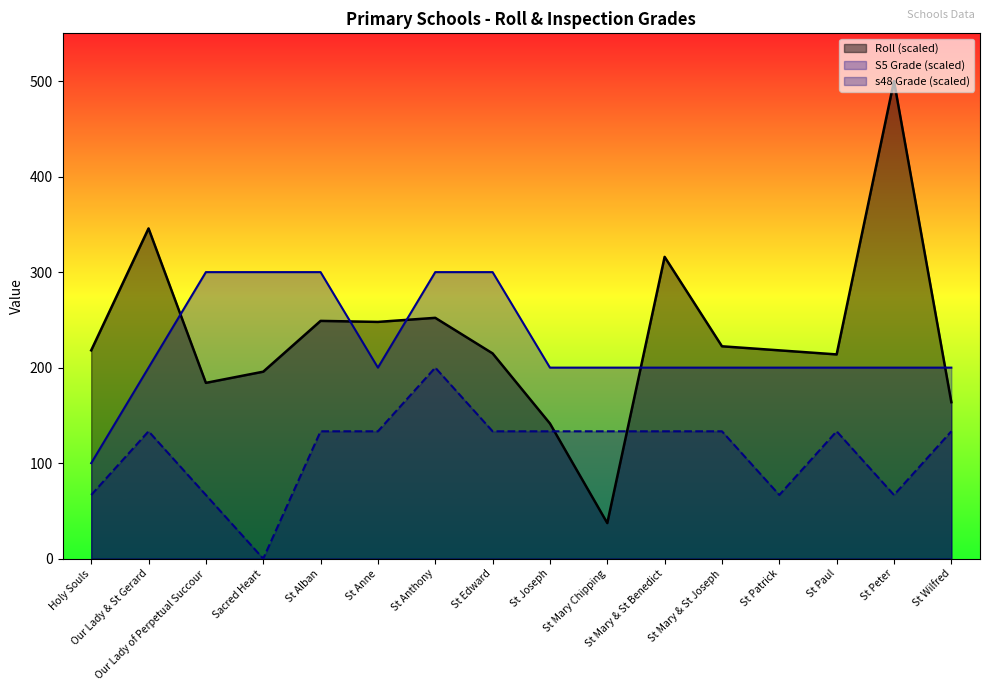

Rank the series by their maximum value, from lowest to highest.

s48 Grade (scaled)_line, S5 Grade (scaled)_line, Roll (scaled)_line